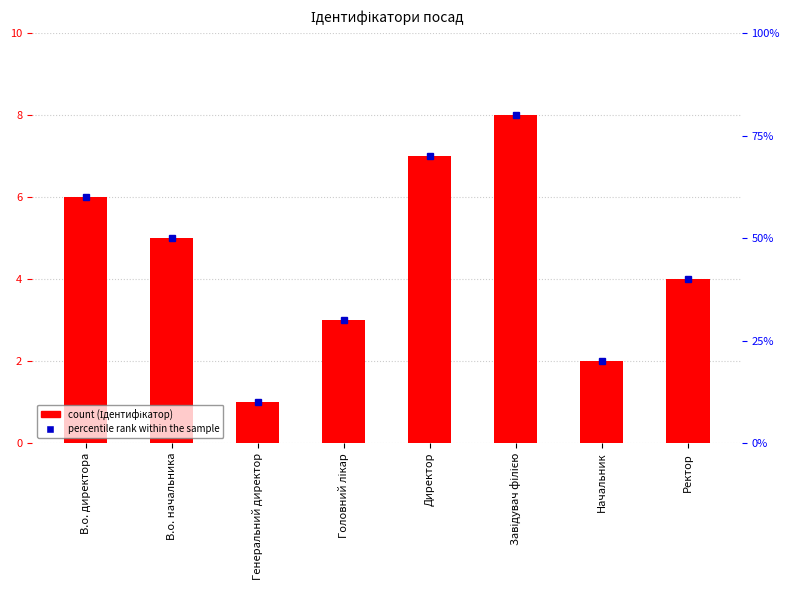

List the labels in order of value, largest first.

Завідувач філією, Директор, В.о. директора, В.о. начальника, Ректор, Головний лікар, Начальник, Генеральний директор